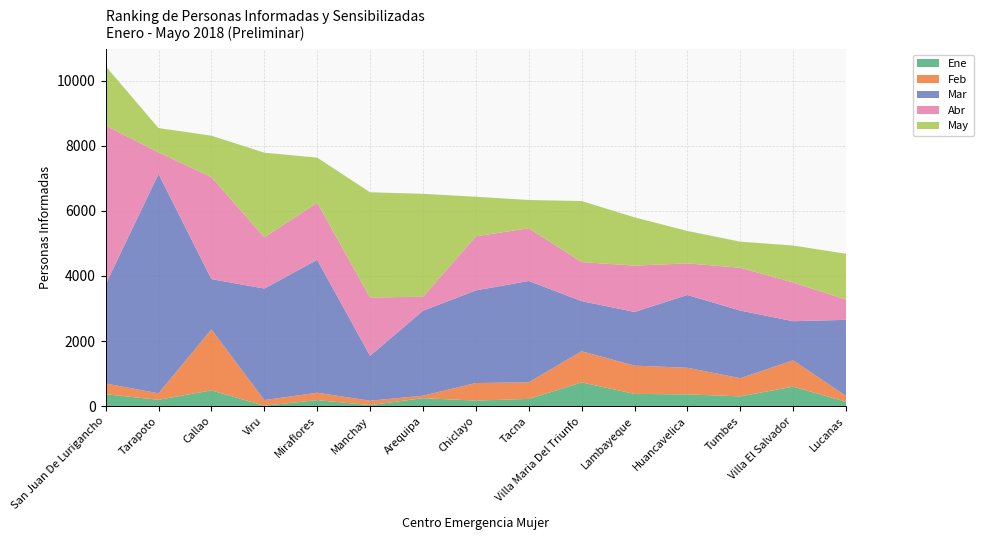

Reading left to right, transcribe all the data shown in this chart.

Ene: 365	194	484	12	183	30	243	170	221	729	375	359	299	598	133
Feb: 330	198	1874	173	227	136	75	539	509	956	869	819	558	808	177
Mar: 3046	6747	1546	3428	4087	1380	2613	2847	3116	1543	1650	2239	2080	1204	2341
Abr: 4885	661	3139	1576	1756	1793	430	1662	1623	1200	1425	970	1316	1190	624
May: 1823	748	1270	2602	1385	3234	3165	1218	867	1876	1484	996	802	1136	1407